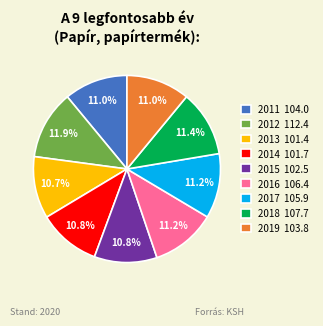

Between 2012 112.4 and 2011 104.0, which is larger?

2012 112.4